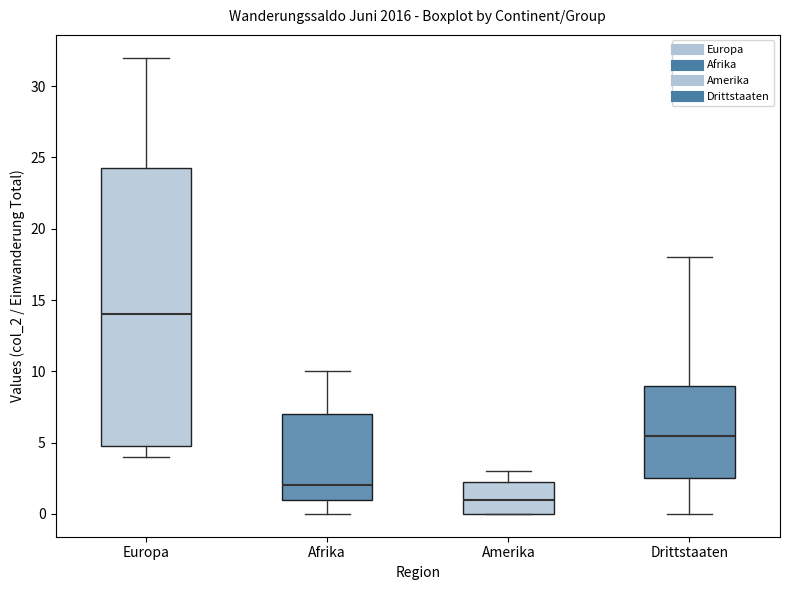

Which box has the highest median line?

Europa